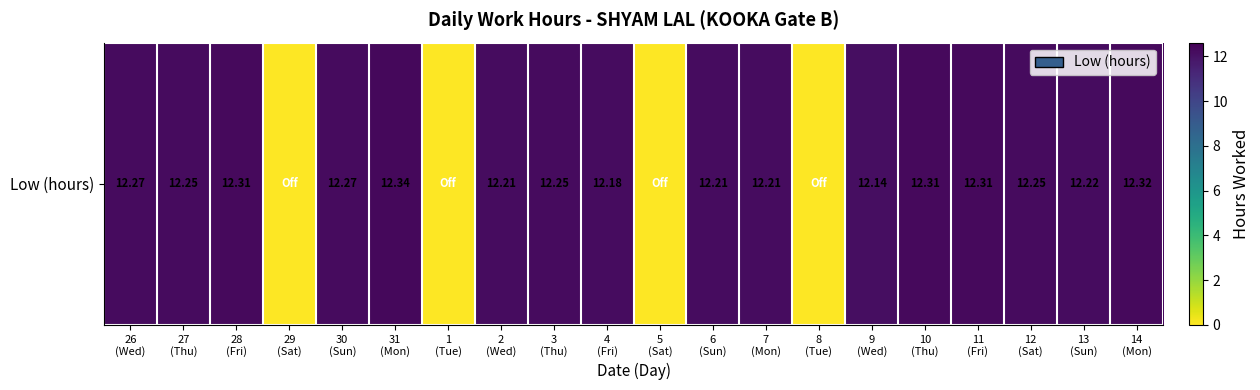

Reading left to right, transcribe all the data shown in this chart.

12.3	12.2	12.3	0.0	12.3	12.3	0.0	12.2	12.2	12.2	0.0	12.2	12.2	0.0	12.1	12.3	12.3	12.2	12.2	12.3